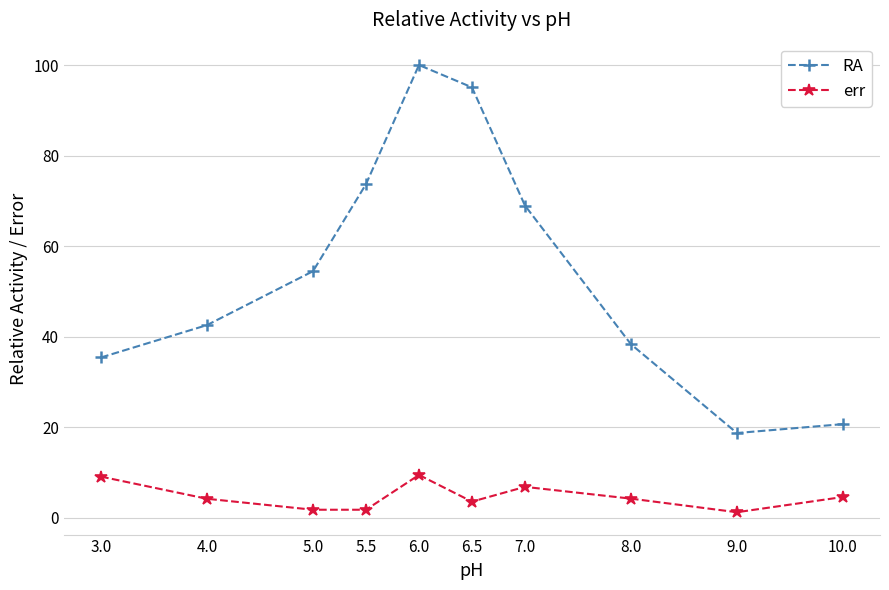

How many categories are shown in the chart?

10